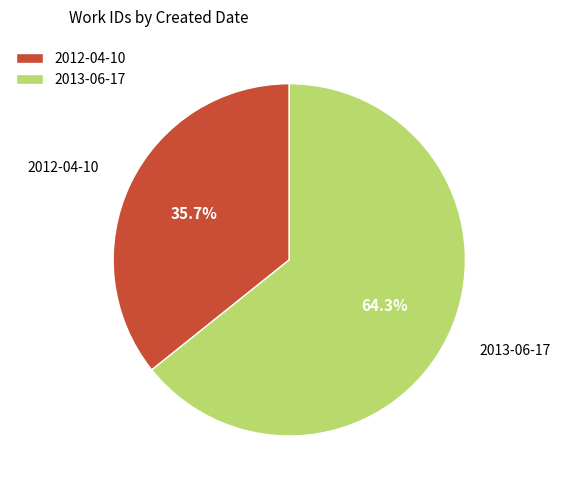

Does 2013-06-17 account for over 50% of the chart?

Yes